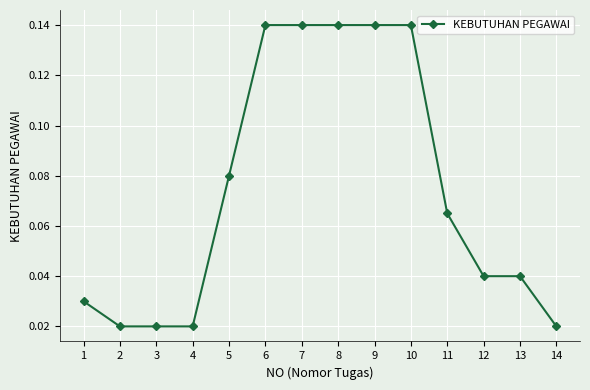

Which has a higher value, 5 or 13?

5